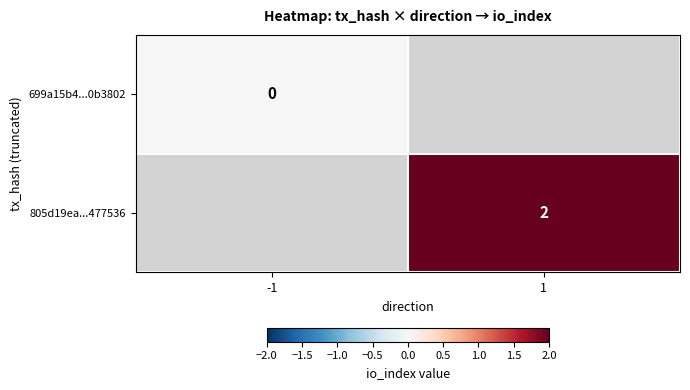

True or false: 805d19ea...477536 has a value of 2 at 1.

True